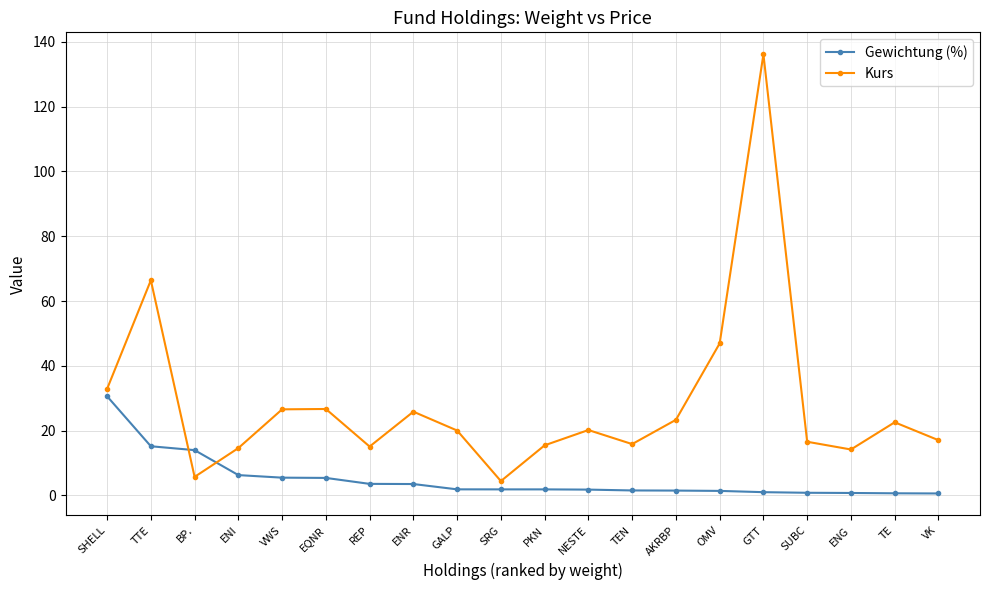

Does the chart have visible grid lines?

Yes